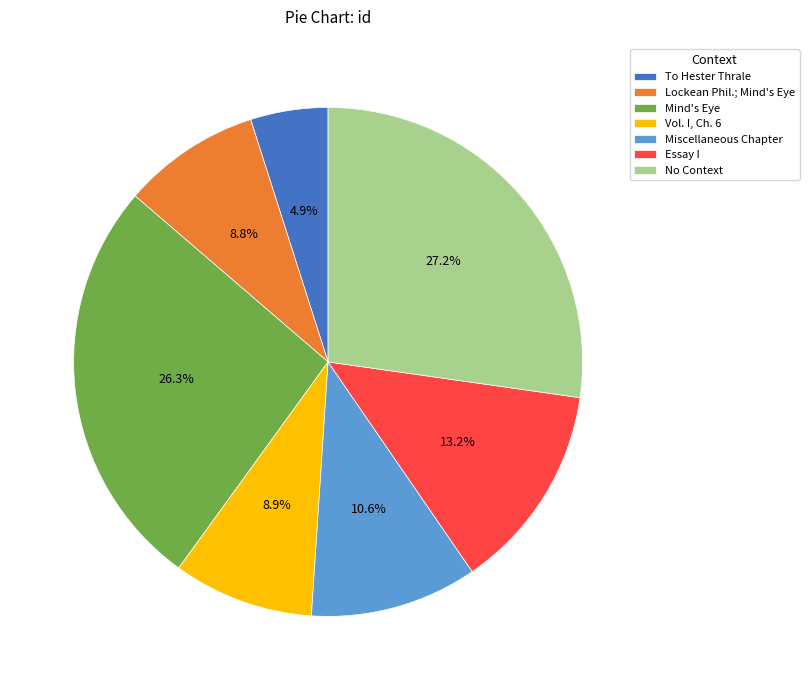

Which has a higher value, Lockean Phil.; Mind's Eye or Mind's Eye?

Mind's Eye